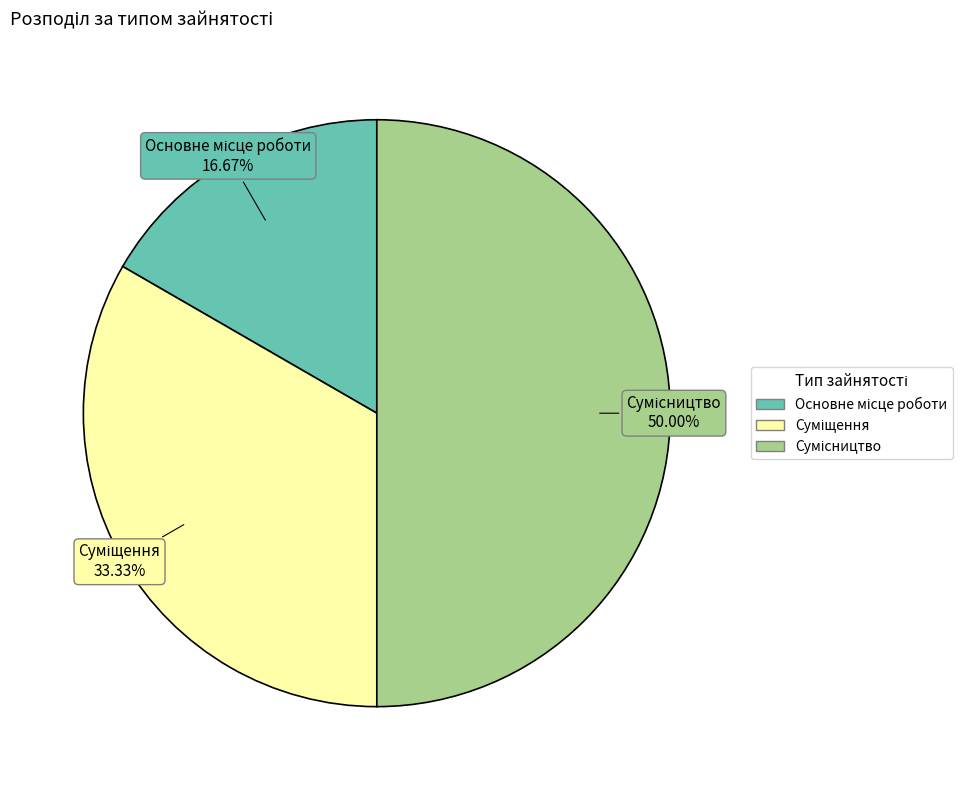

How many slices are in this pie chart?

3